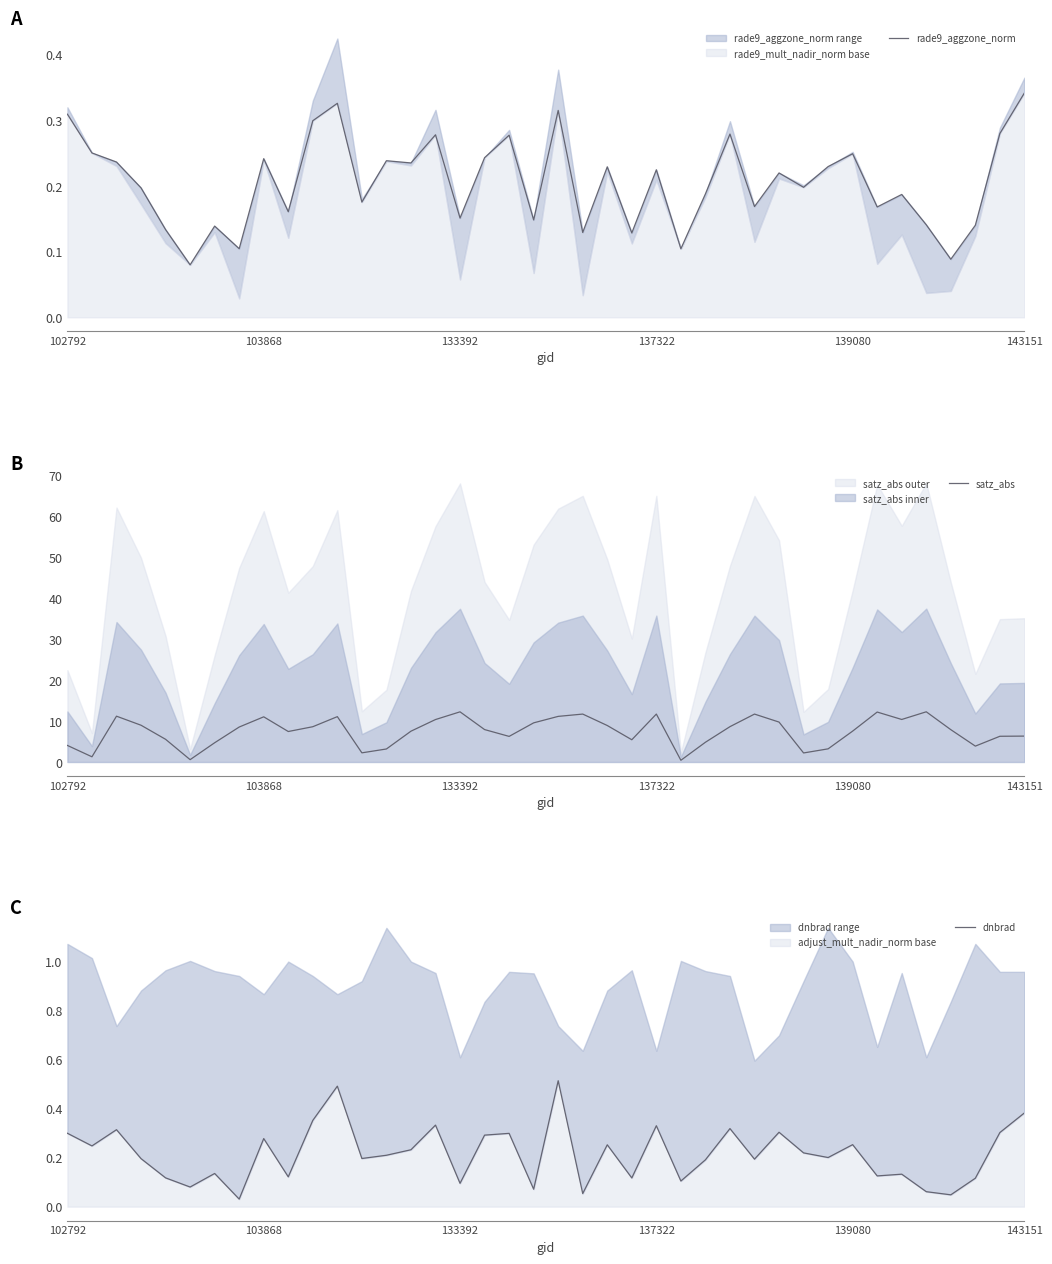

What is the difference between the dnbrad values at 11 and 10?

0.1